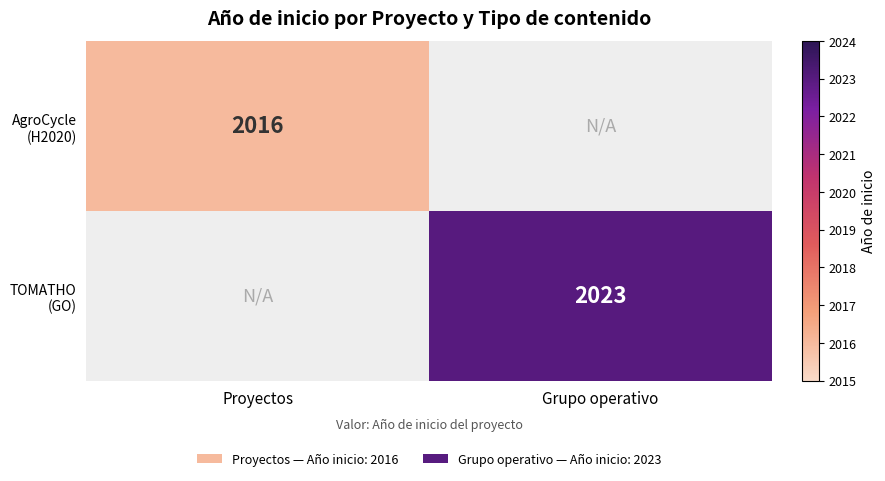

At which label is AgroCycle (H2020) closest to 2016?

Proyectos